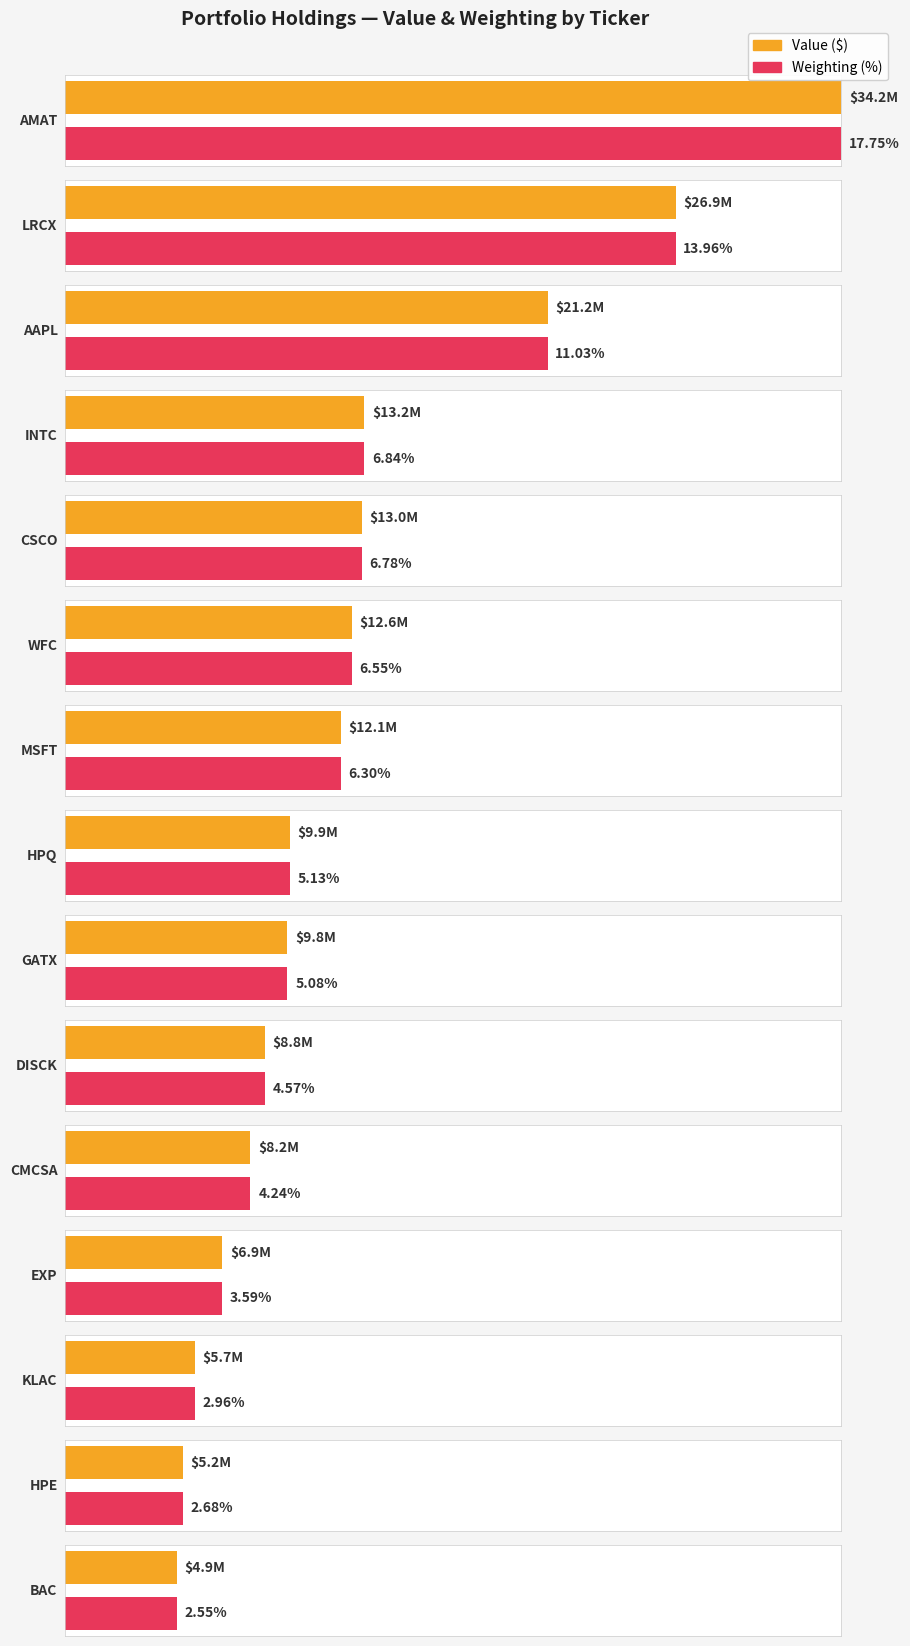

Which series has the widest spread of values?

Value ($)